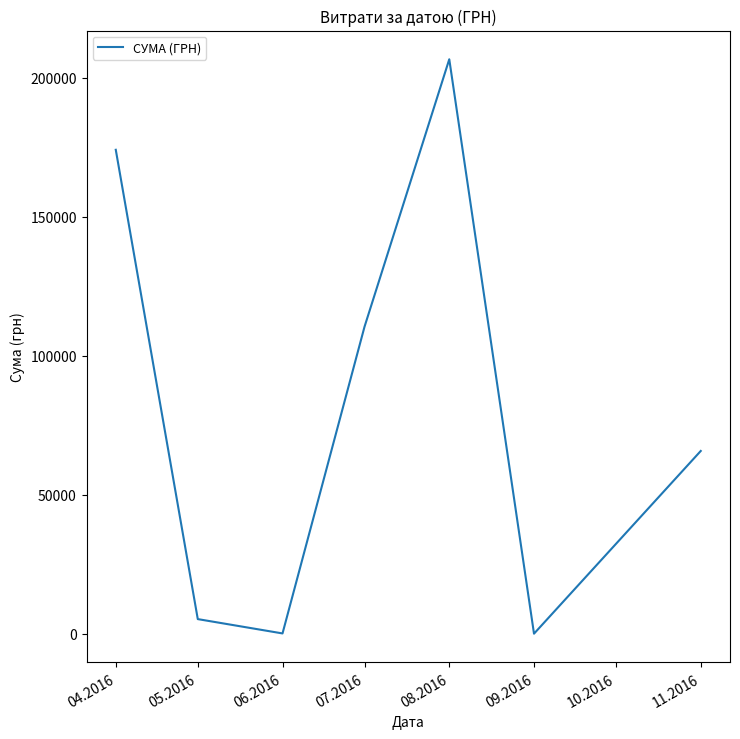

Which has a higher value, 09.2016 or 05.2016?

05.2016